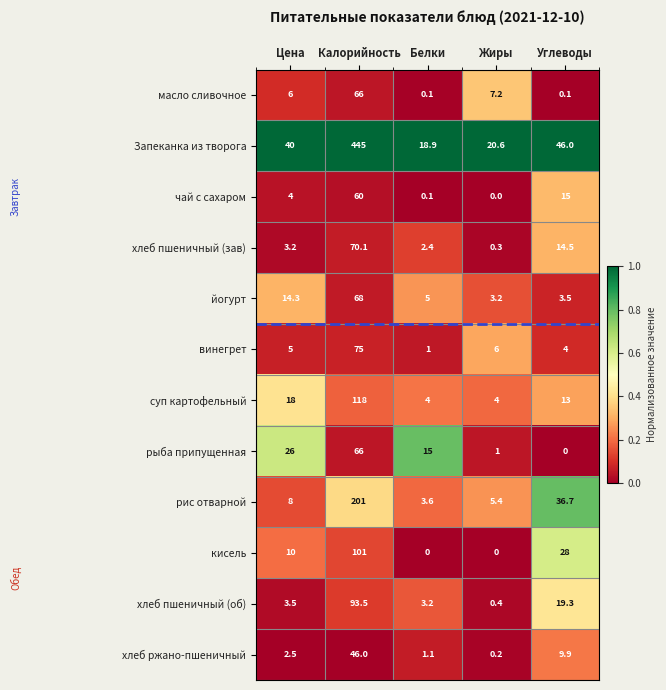

Count the number of categories in the chart.

5